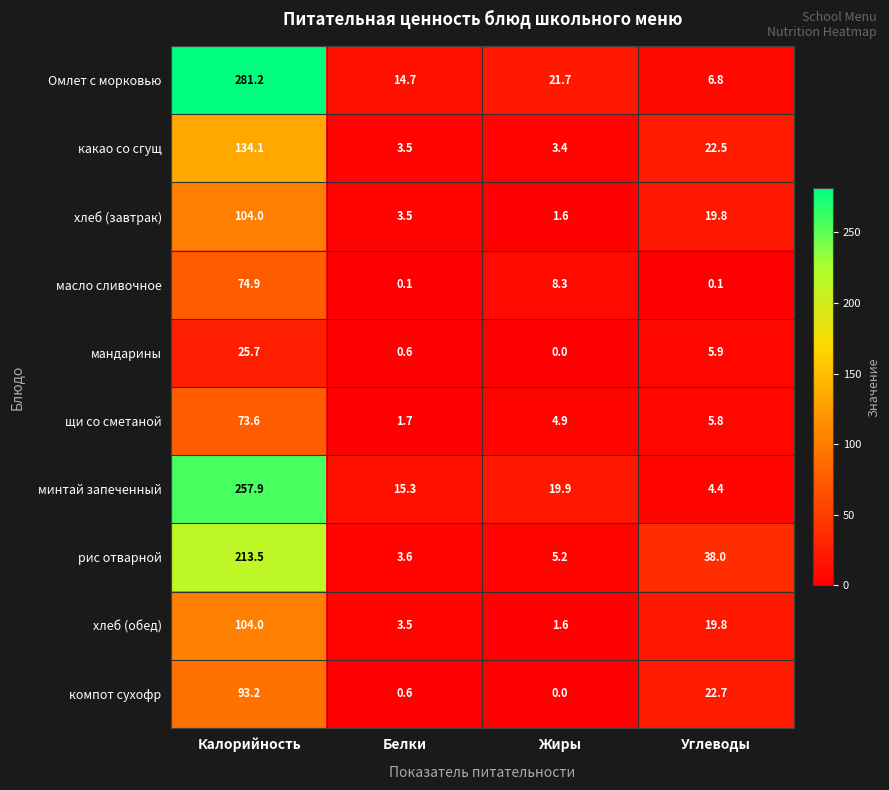

What is the sum of all мандарины values?

32.2